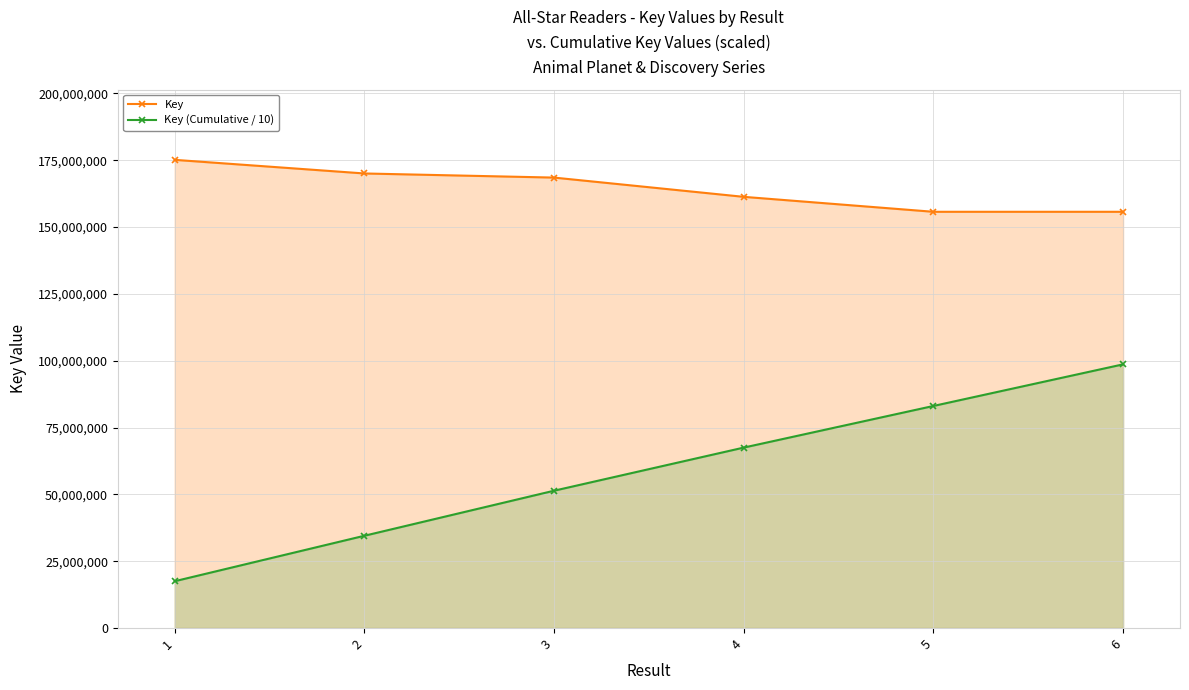

At which category is the sum across all series the highest?

6